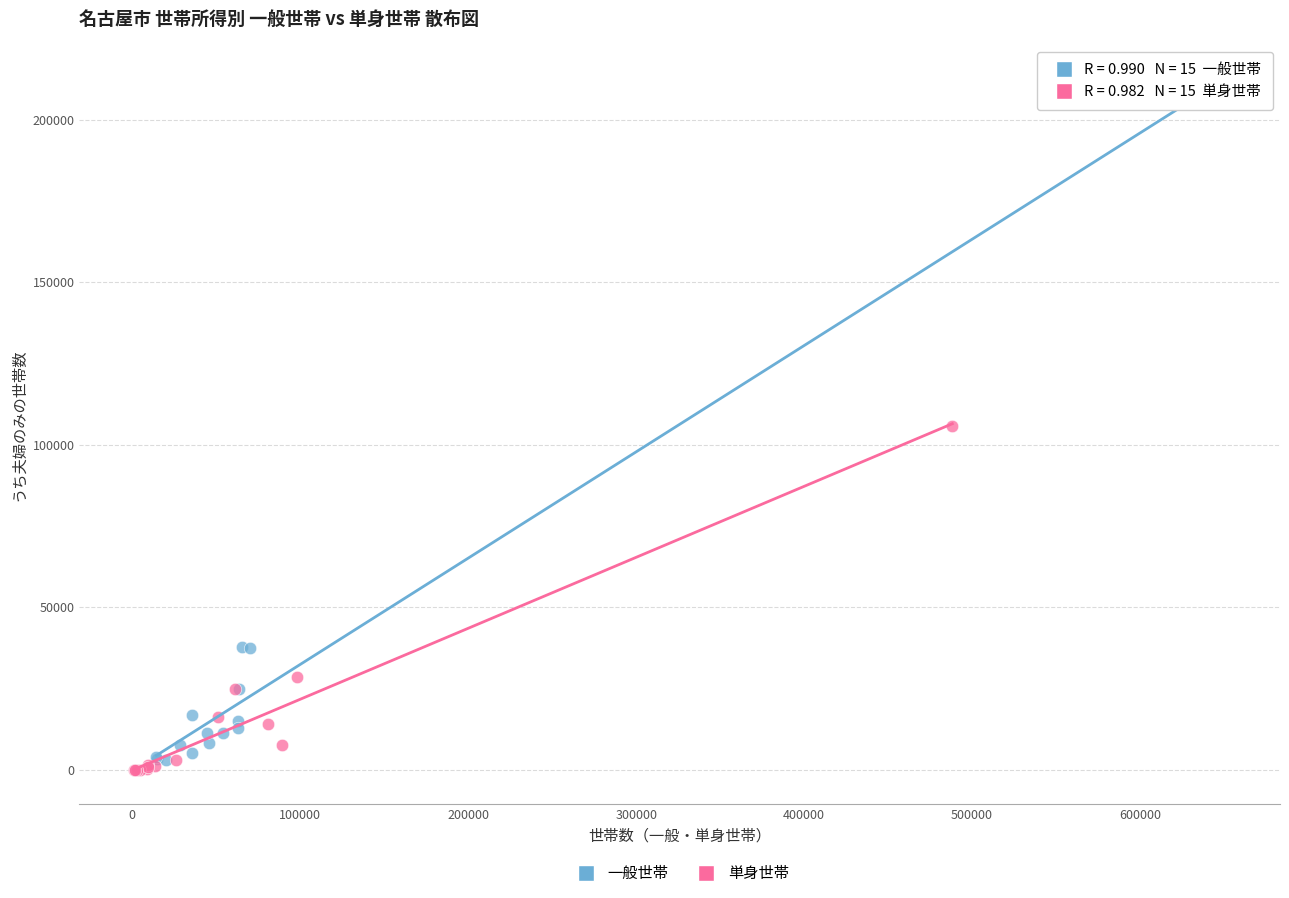

Which series has the widest spread of Y values?

一般世帯